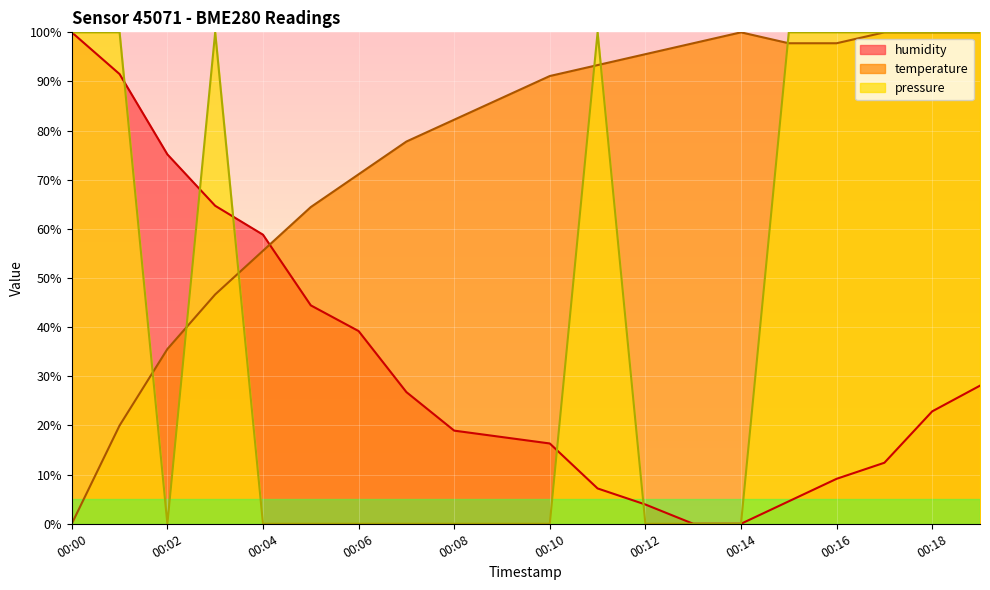

At which category is the sum across all series the highest?

00:19